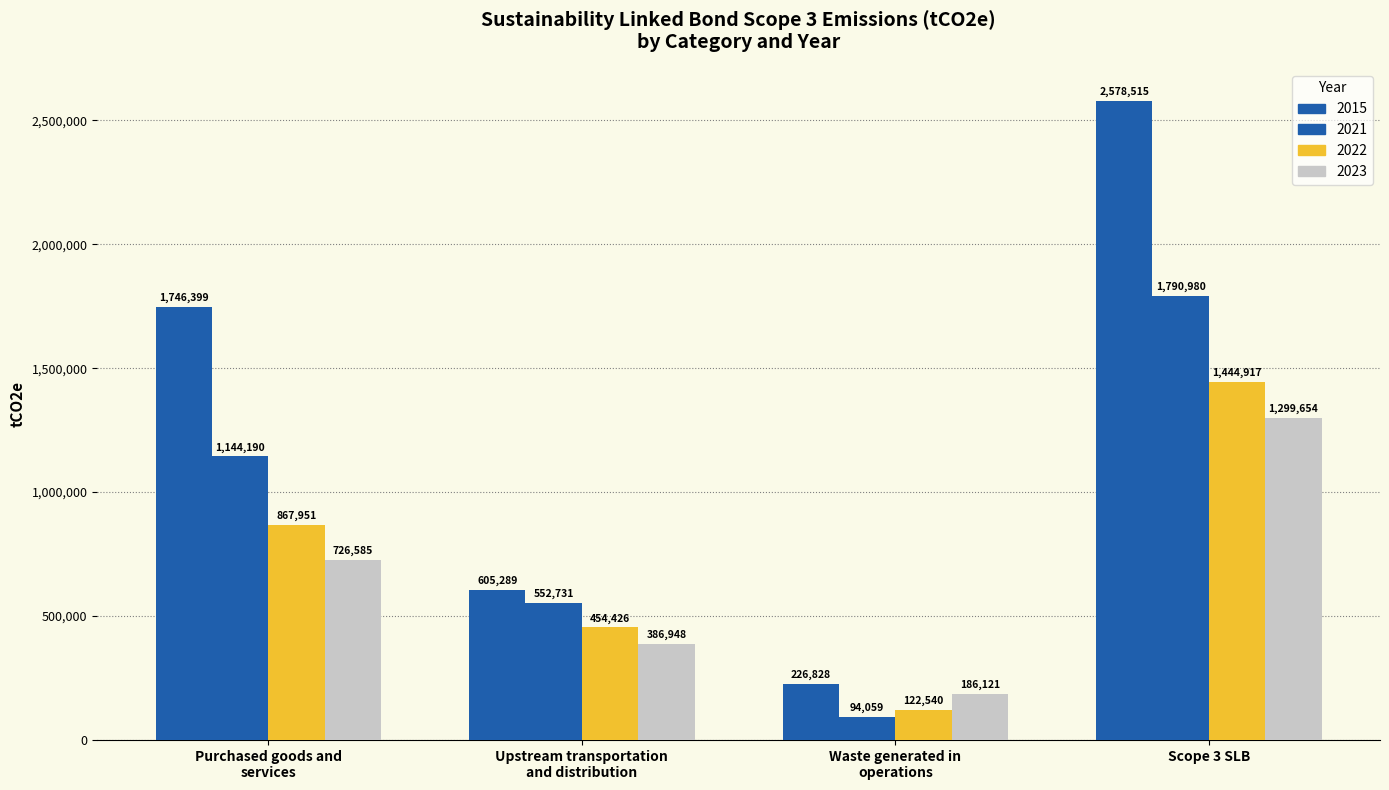

Read the 2022 value at Waste generated in
operations, to the nearest 100.

122500